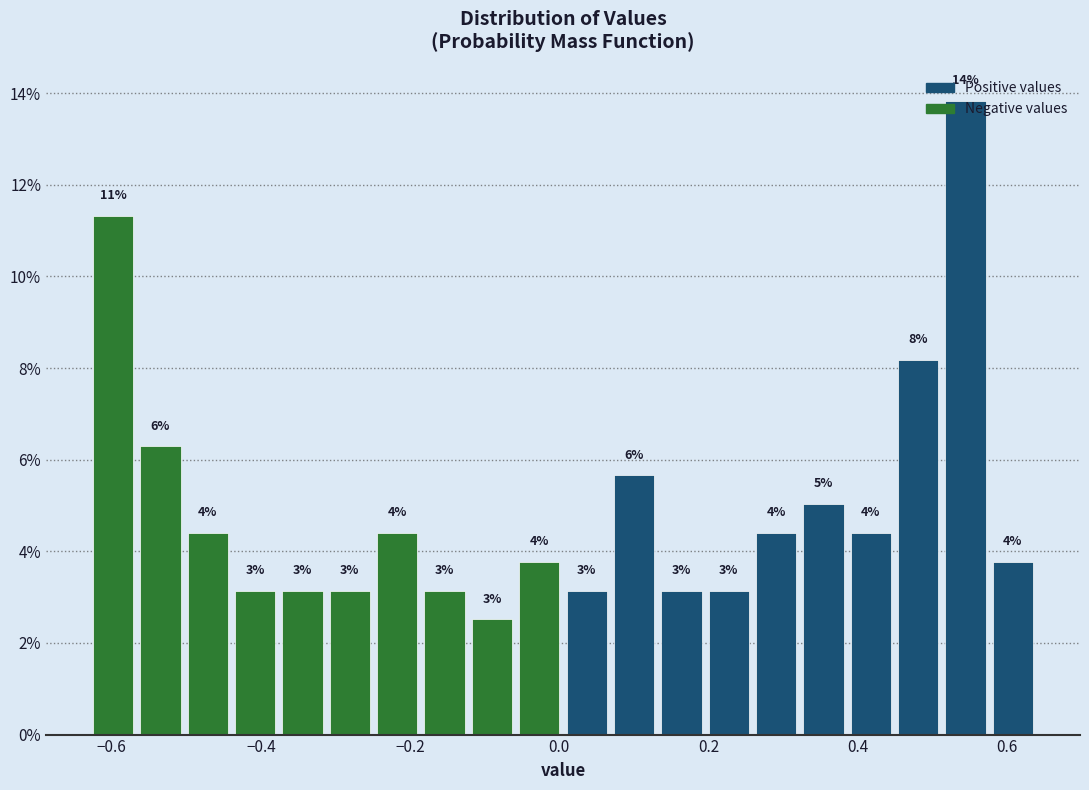

Around what value on the x-axis is the tallest bar? Give the approximate position of its centre, as read against the axis.

0.54